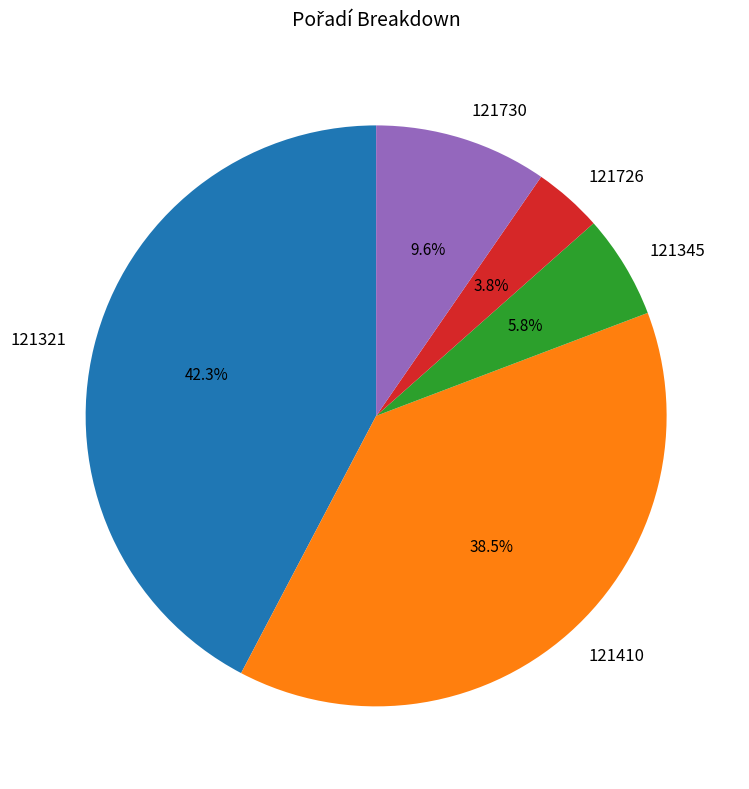

Between 121410 and 121345, which is larger?

121410